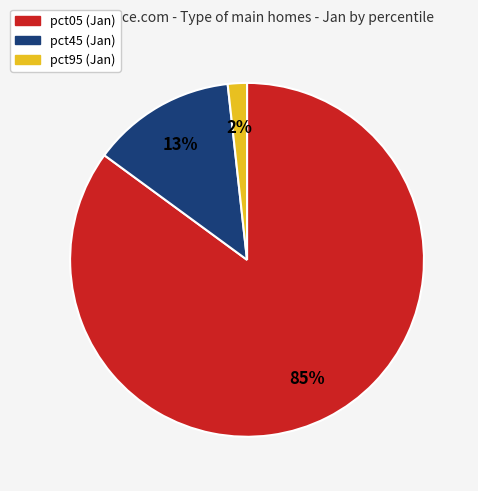

The pct45 (Jan) slice represents 13% of the pie. True or false?

True